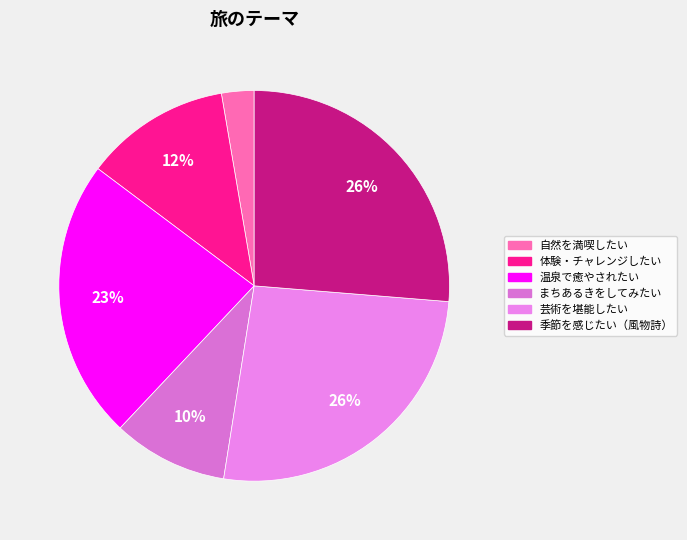

Do 温泉で癒やされたい and 季節を感じたい（風物詩） together represent more than half of the pie?

No